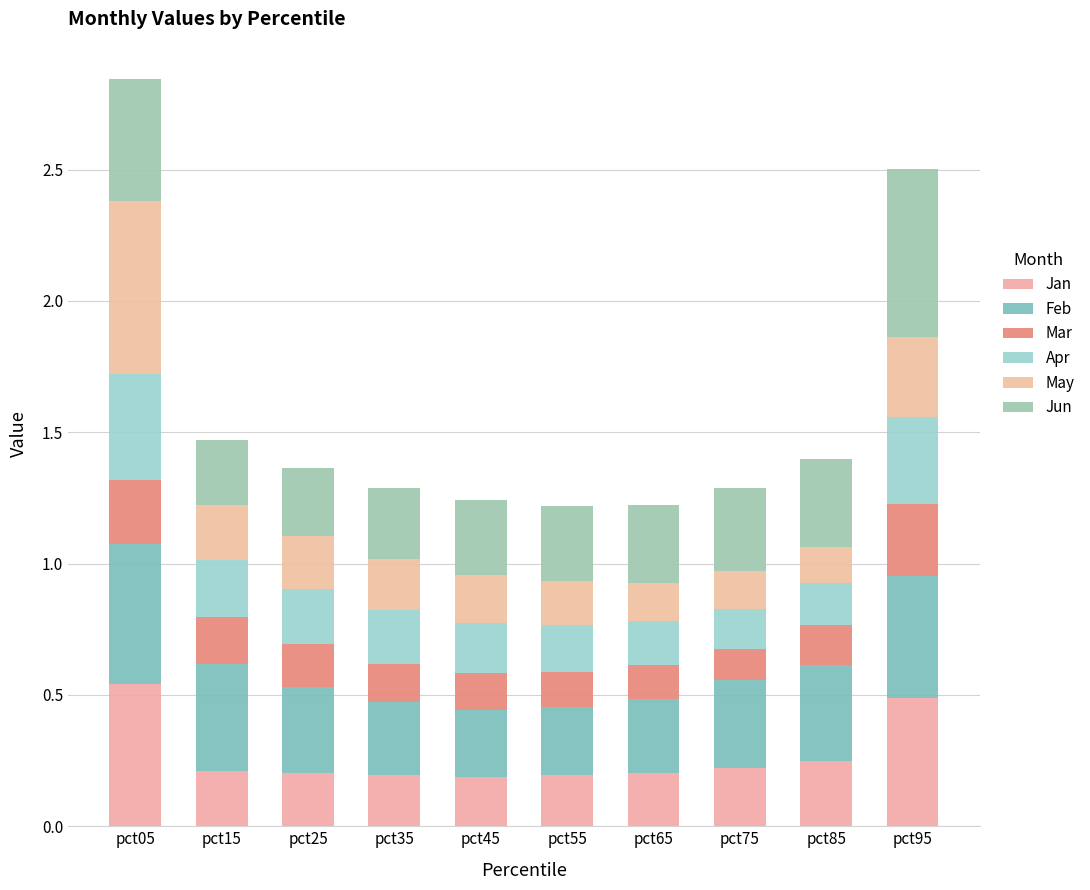

Are the bars horizontal?

No